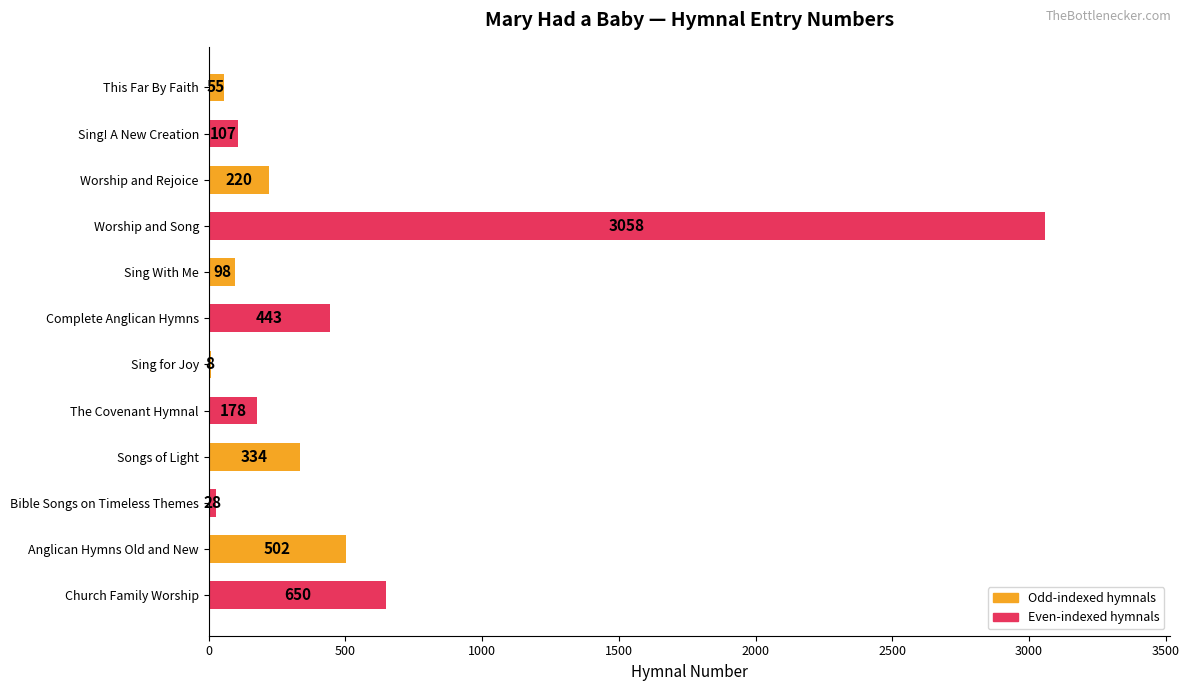

Count the number of data series in this chart.

1